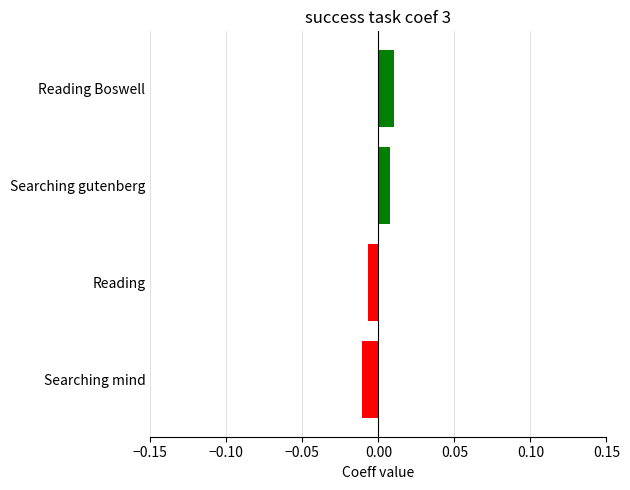

Between Searching mind and Searching gutenberg, which is larger?

Searching gutenberg